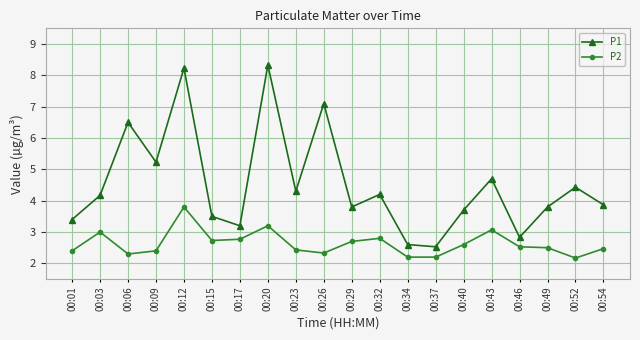

Between 00:06 and 00:49, which series saw the biggest shift?

P1